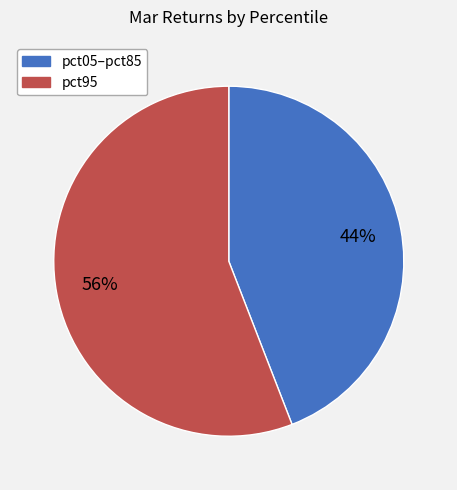

Does any single category account for the majority?

Yes